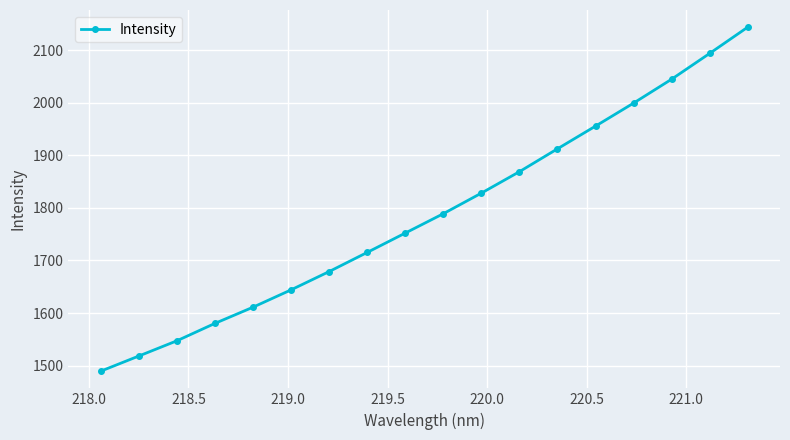

True or false: the data has more than 2 interior local peaks.

False